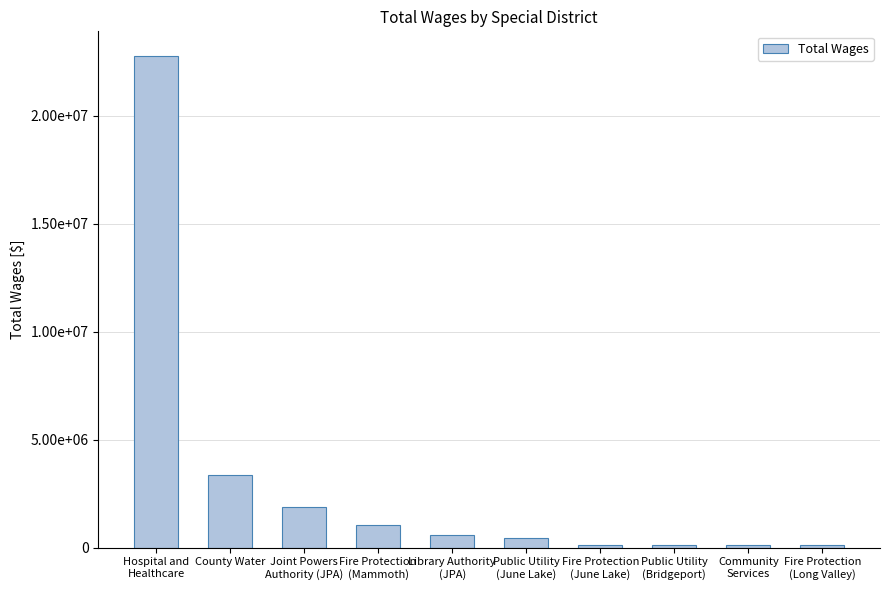

Does the chart contain any negative values?

No